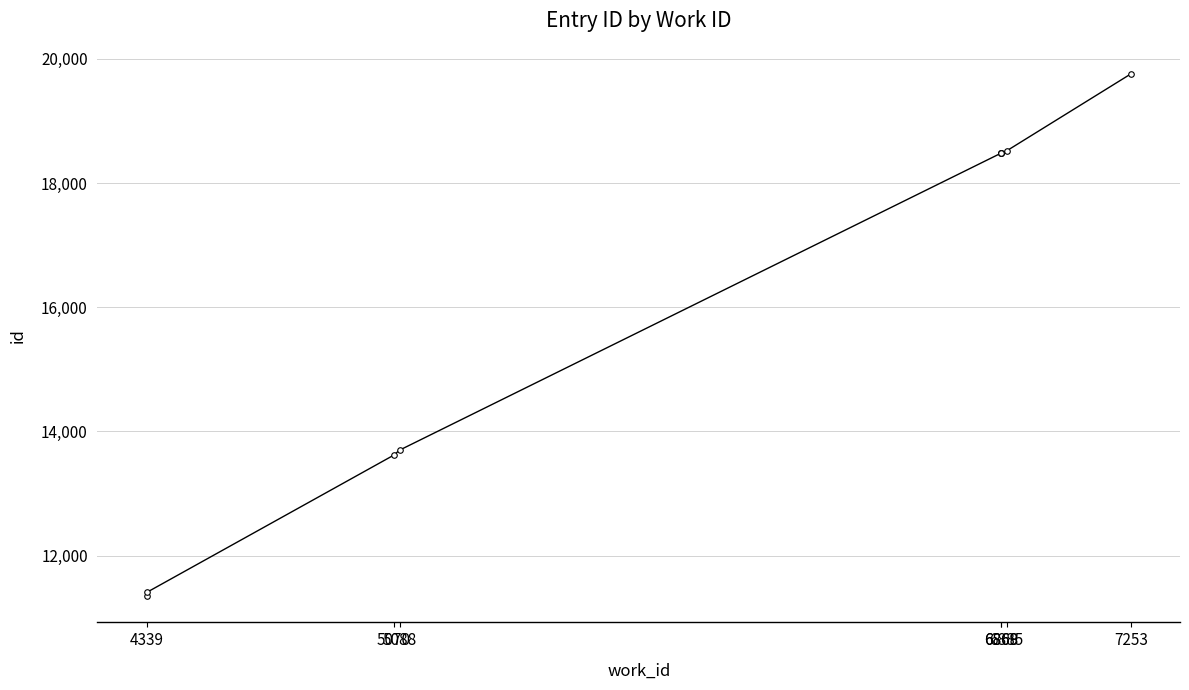

What value does the data have at 4339, to the nearest 100?

11300